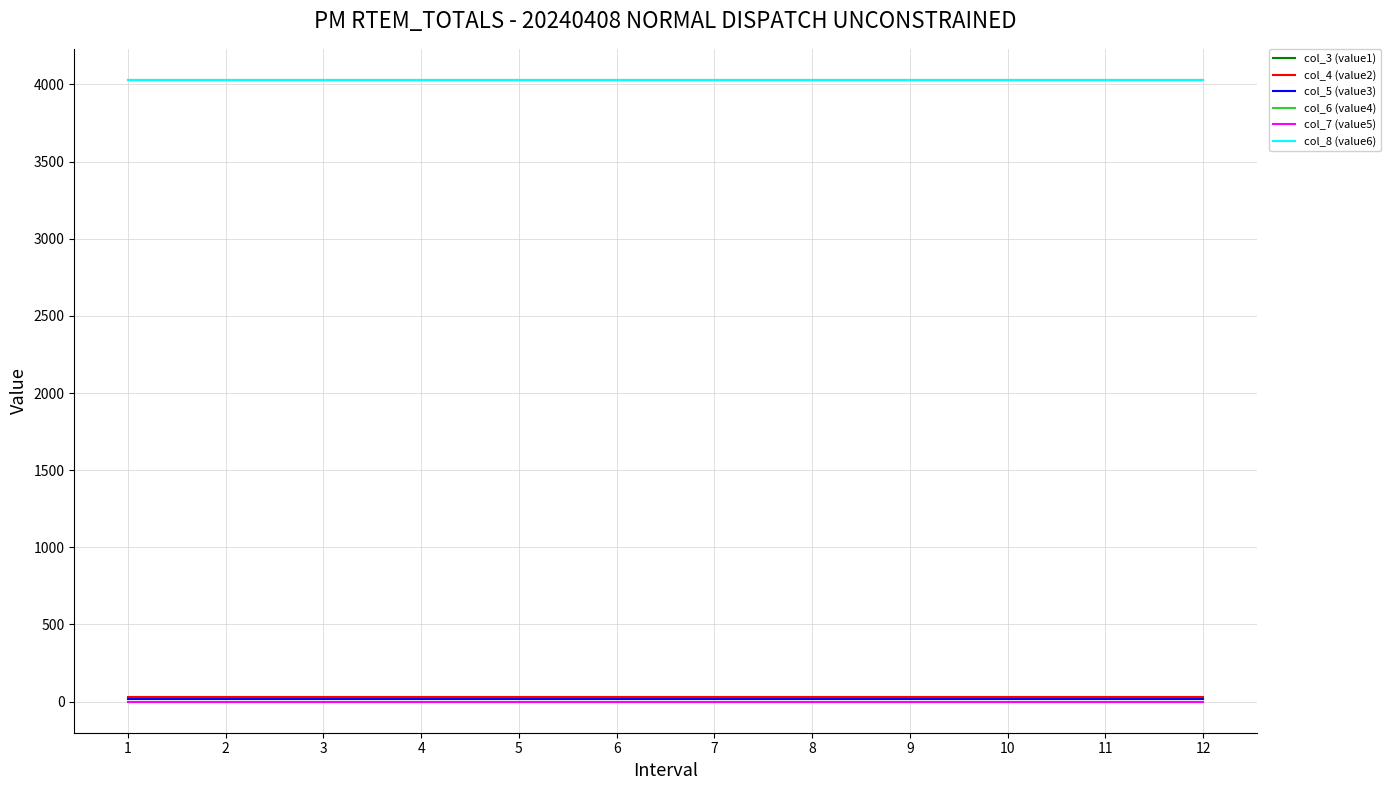

Which category has the lowest value across all series?

1